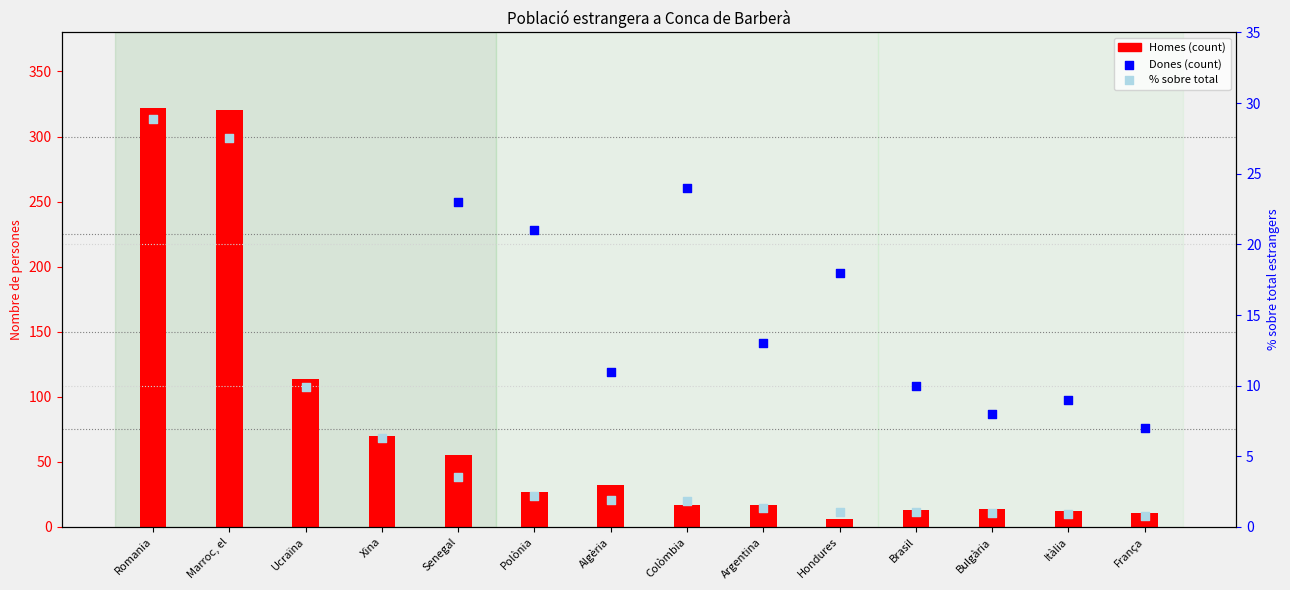

Which series reaches the maximum Y coordinate?

Homes